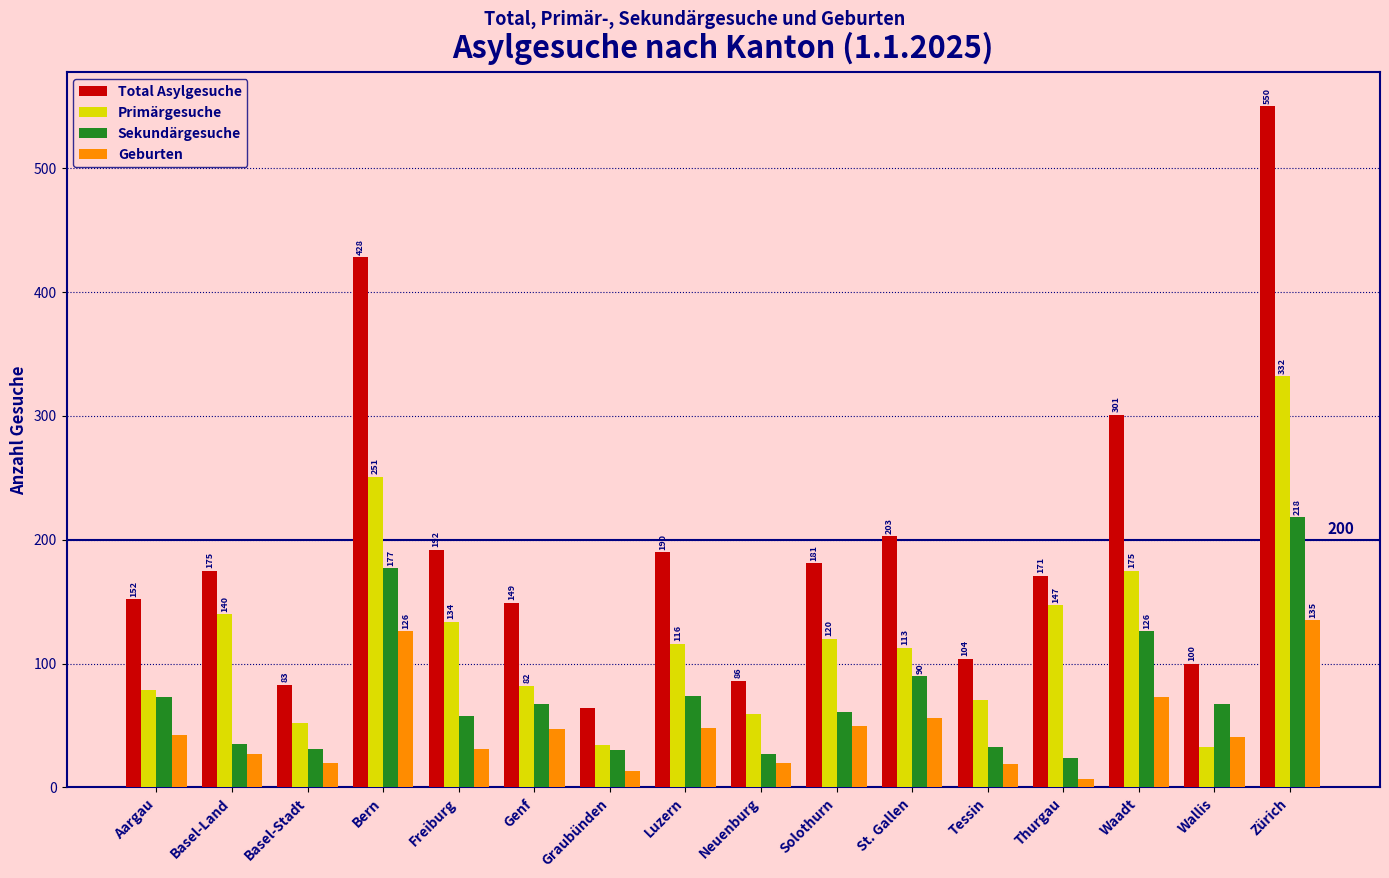

What is the value of the Geburten bar at the 12th from the left?

19